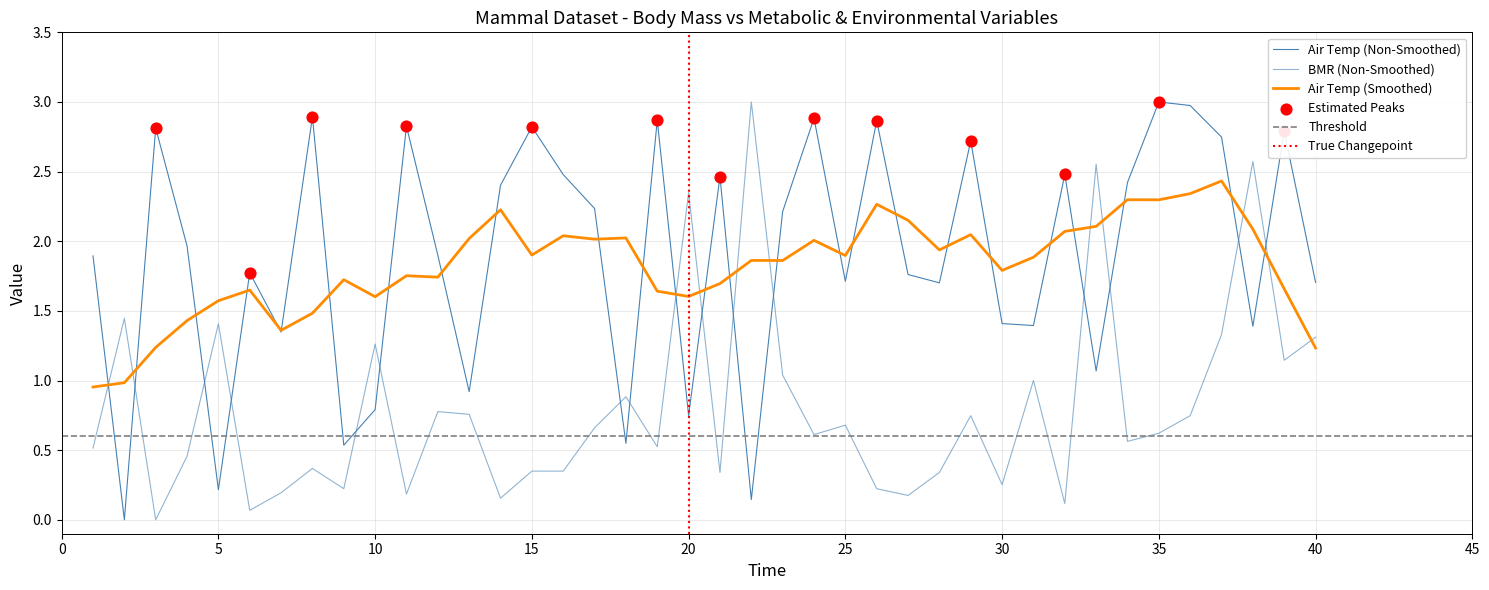

What is the total value across all series at 7?

1.5